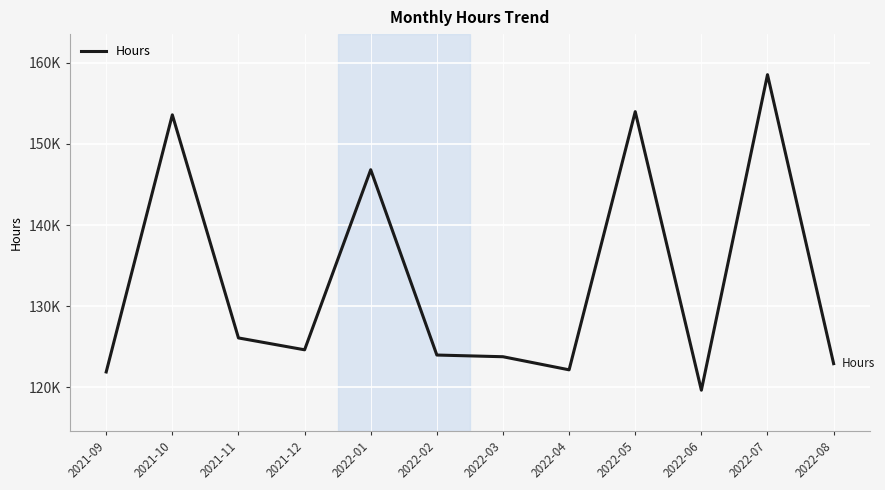

What is the smallest value displayed?

119634.0